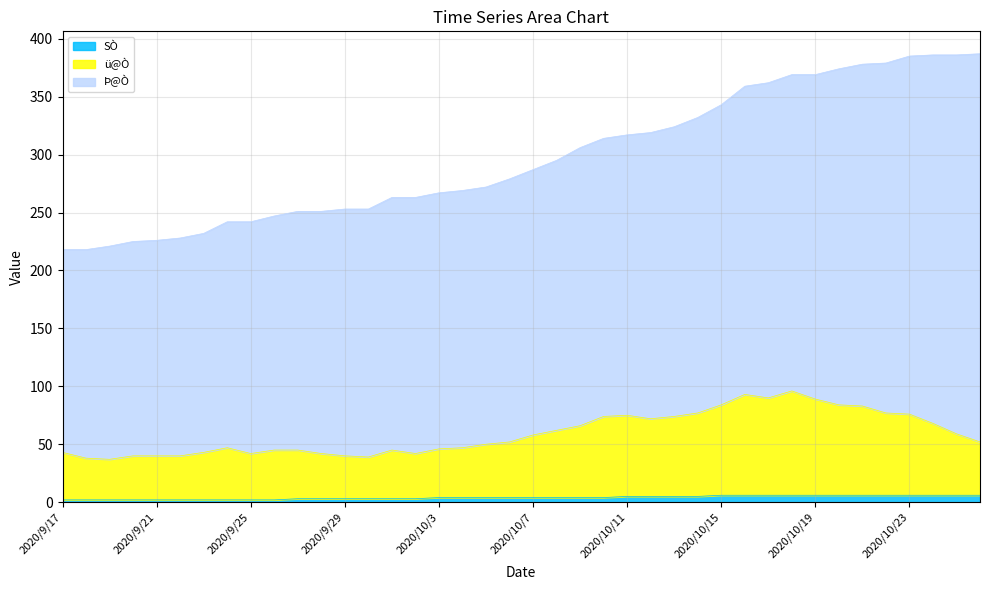

What is the value of the ü@Ò point at the 23rd from the left?

66